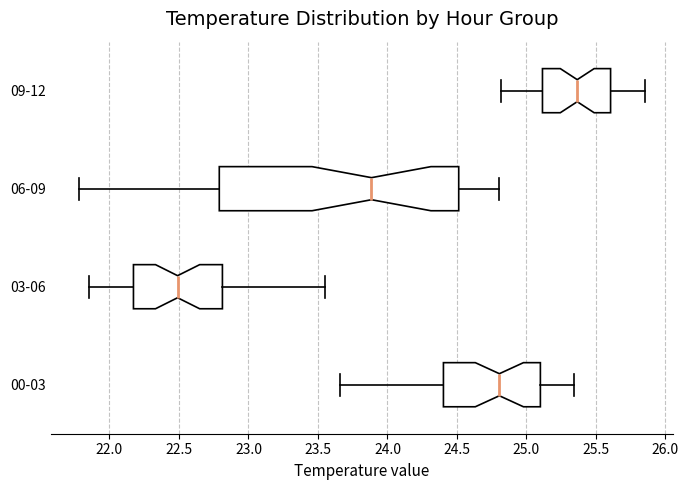

Reading bottom to top, transcribe this box plot: for each box, give where its median line is, the range the box spans, and where its two whiskers end, as read against the x-axis. The values are not printed on the chart, so give them approximately, as read against the axis.

00-03: median 24.80, box 24.40 to 25.10, whiskers 23.65 to 25.35
03-06: median 22.50, box 22.15 to 22.80, whiskers 21.85 to 23.55
06-09: median 23.90, box 22.80 to 24.50, whiskers 21.80 to 24.80
09-12: median 25.35, box 25.10 to 25.60, whiskers 24.80 to 25.85